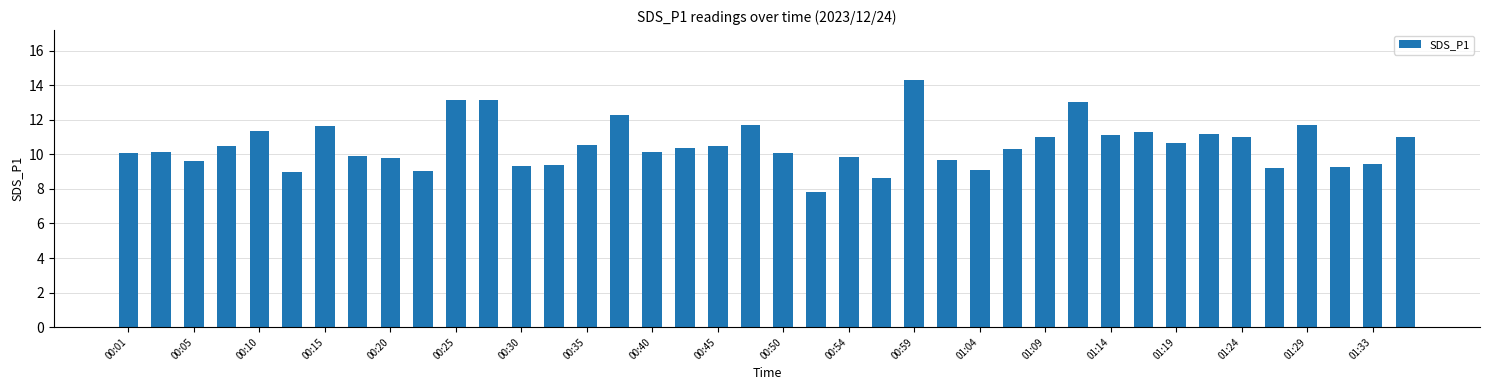

What is the greatest value displayed?

14.3